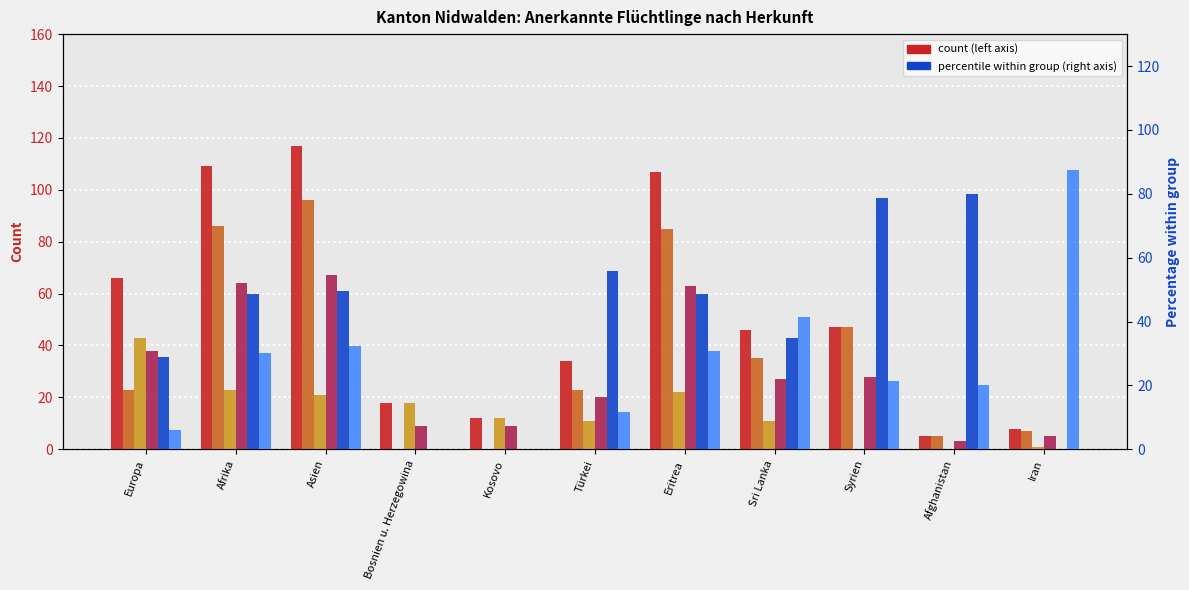

Reading left to right, list all the values displayed in this chart.

Total anerkannte Flüchtlinge: Europa=66.0	Afrika=109.0	Asien=117.0	Bosnien u. Herzegowina=18.0	Kosovo=12.0	Türkei=34.0	Eritrea=107.0	Sri Lanka=46.0	Syrien=47.0	Afghanistan=5.0	Iran=8.0
Aufenthalter B Total: Europa=23.0	Afrika=86.0	Asien=96.0	Bosnien u. Herzegowina=0.0	Kosovo=0.0	Türkei=23.0	Eritrea=85.0	Sri Lanka=35.0	Syrien=47.0	Afghanistan=5.0	Iran=7.0
Niedergelassene C Total: Europa=43.0	Afrika=23.0	Asien=21.0	Bosnien u. Herzegowina=18.0	Kosovo=12.0	Türkei=11.0	Eritrea=22.0	Sri Lanka=11.0	Syrien=0.0	Afghanistan=0.0	Iran=1.0
Männer Total: Europa=38.0	Afrika=64.0	Asien=67.0	Bosnien u. Herzegowina=9.0	Kosovo=9.0	Türkei=20.0	Eritrea=63.0	Sri Lanka=27.0	Syrien=28.0	Afghanistan=3.0	Iran=5.0
Ohne Erwerb: Europa=28.8	Afrika=48.6	Asien=49.6	Bosnien u. Herzegowina=0.0	Kosovo=0.0	Türkei=55.9	Eritrea=48.6	Sri Lanka=34.8	Syrien=78.7	Afghanistan=80.0	Iran=0.0
Mit Erwerb: Europa=6.1	Afrika=30.3	Asien=32.5	Bosnien u. Herzegowina=0.0	Kosovo=0.0	Türkei=11.8	Eritrea=30.8	Sri Lanka=41.3	Syrien=21.3	Afghanistan=20.0	Iran=87.5